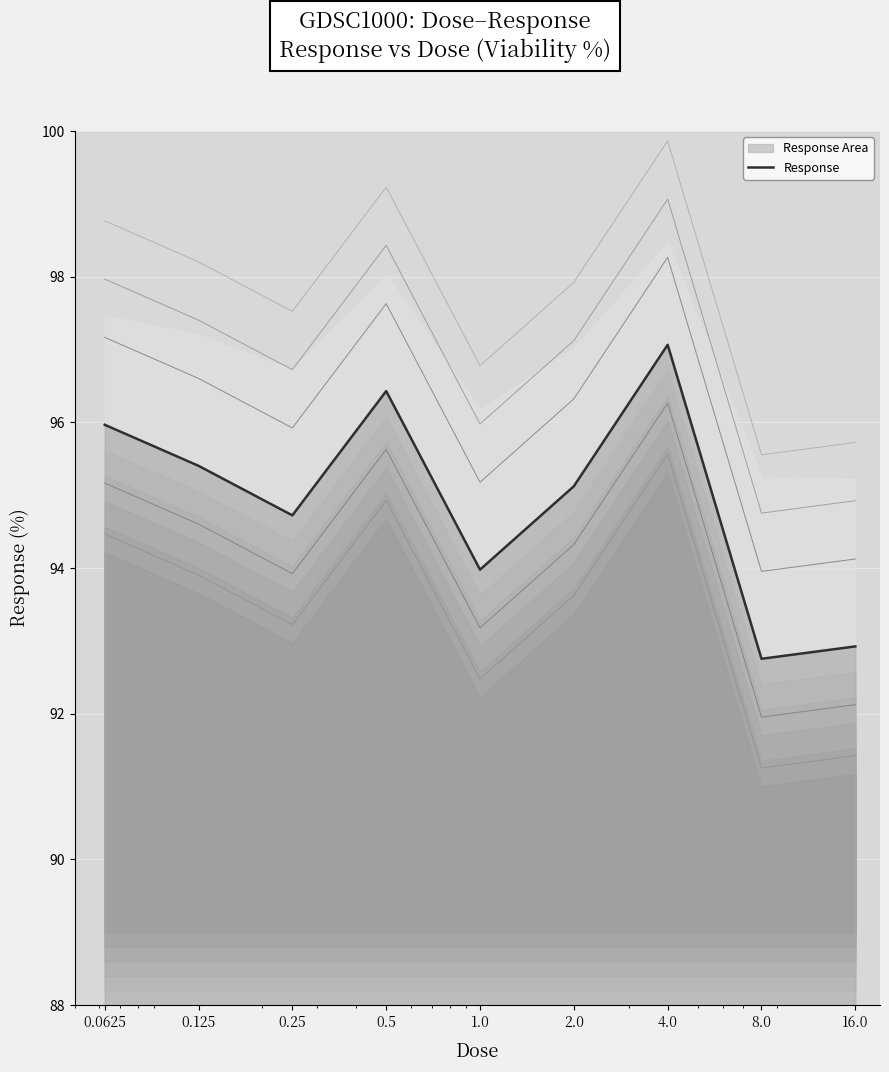

What position from the right is 8.0?

2